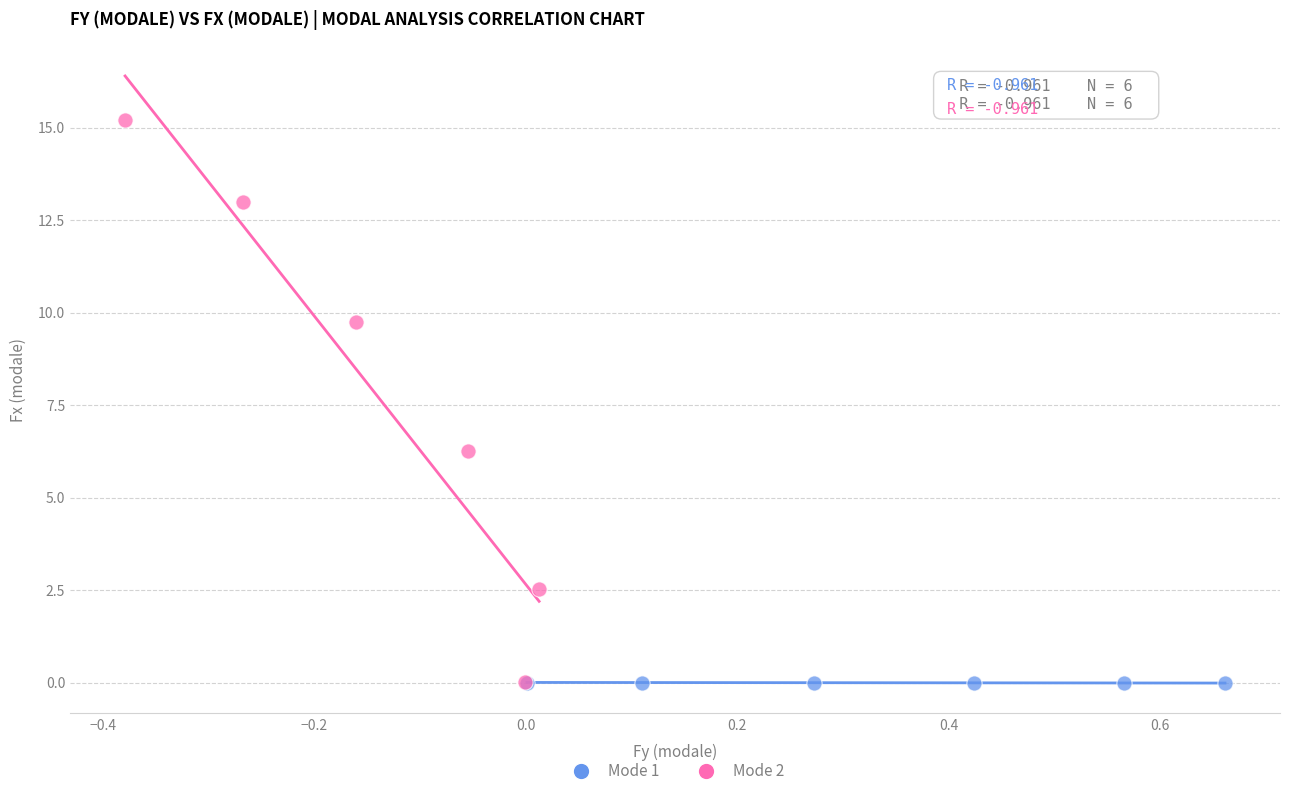

Which series reaches the maximum Y coordinate?

Mode 2